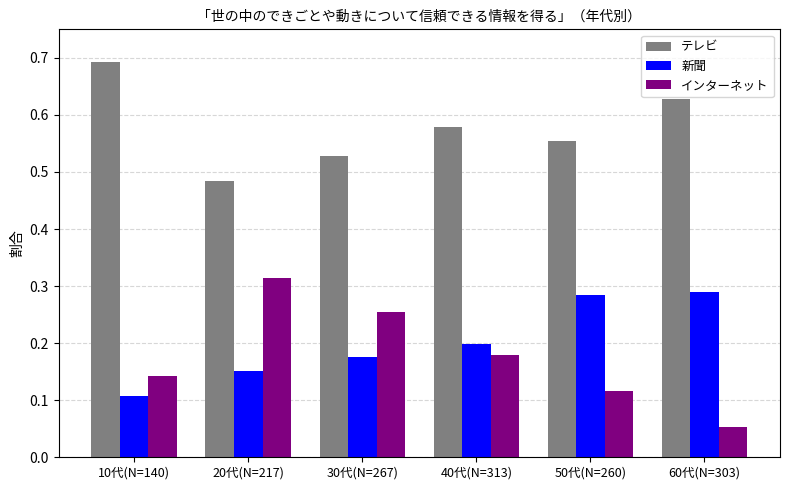

Is it true that 新聞 equals 0.2 at 20代(N=217)?

True